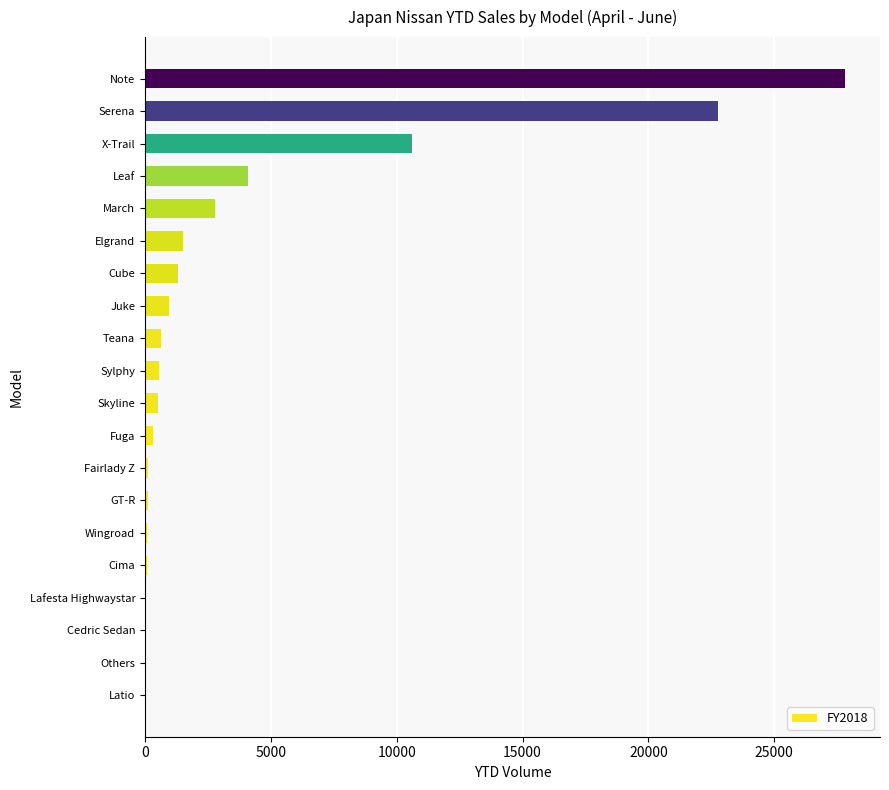

Which category has the highest value across all series?

Note